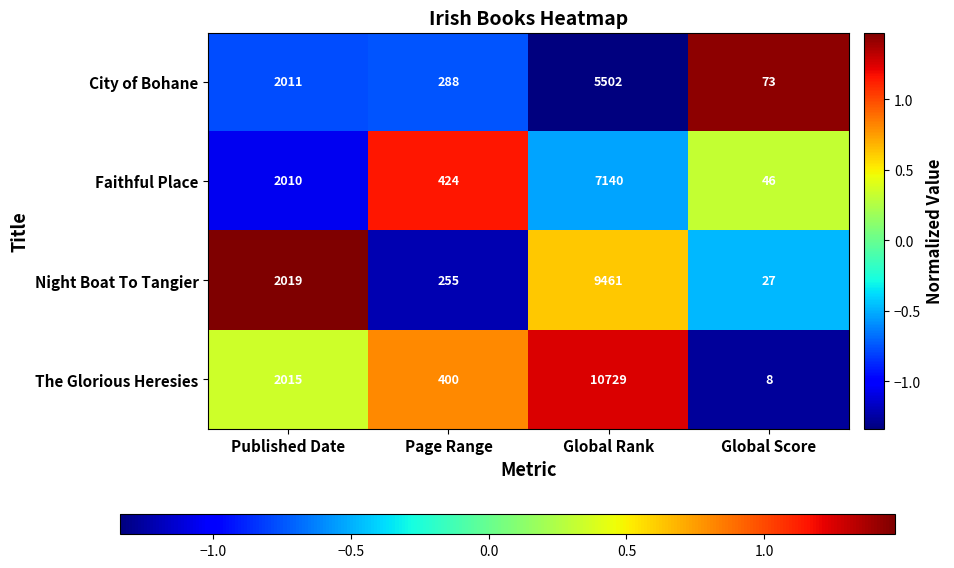

How many categories are shown in the chart?

4